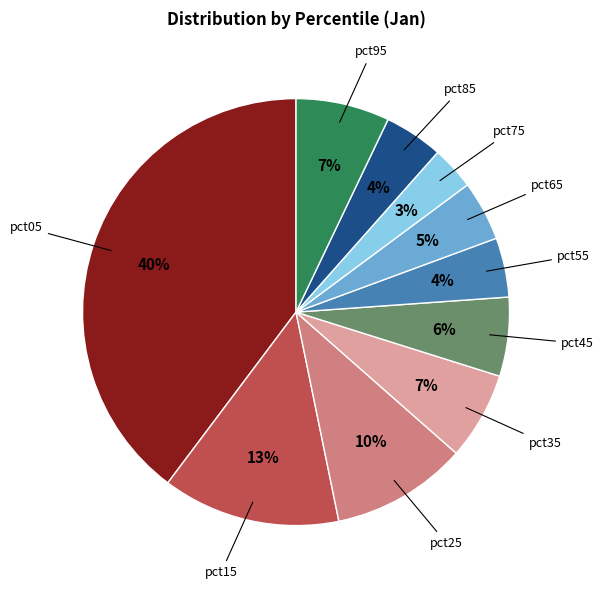

Is there any slice that represents more than half of the pie?

No